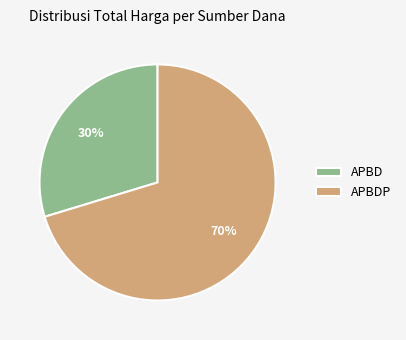

What percentage is the APBDP slice, to the nearest percent?

70%